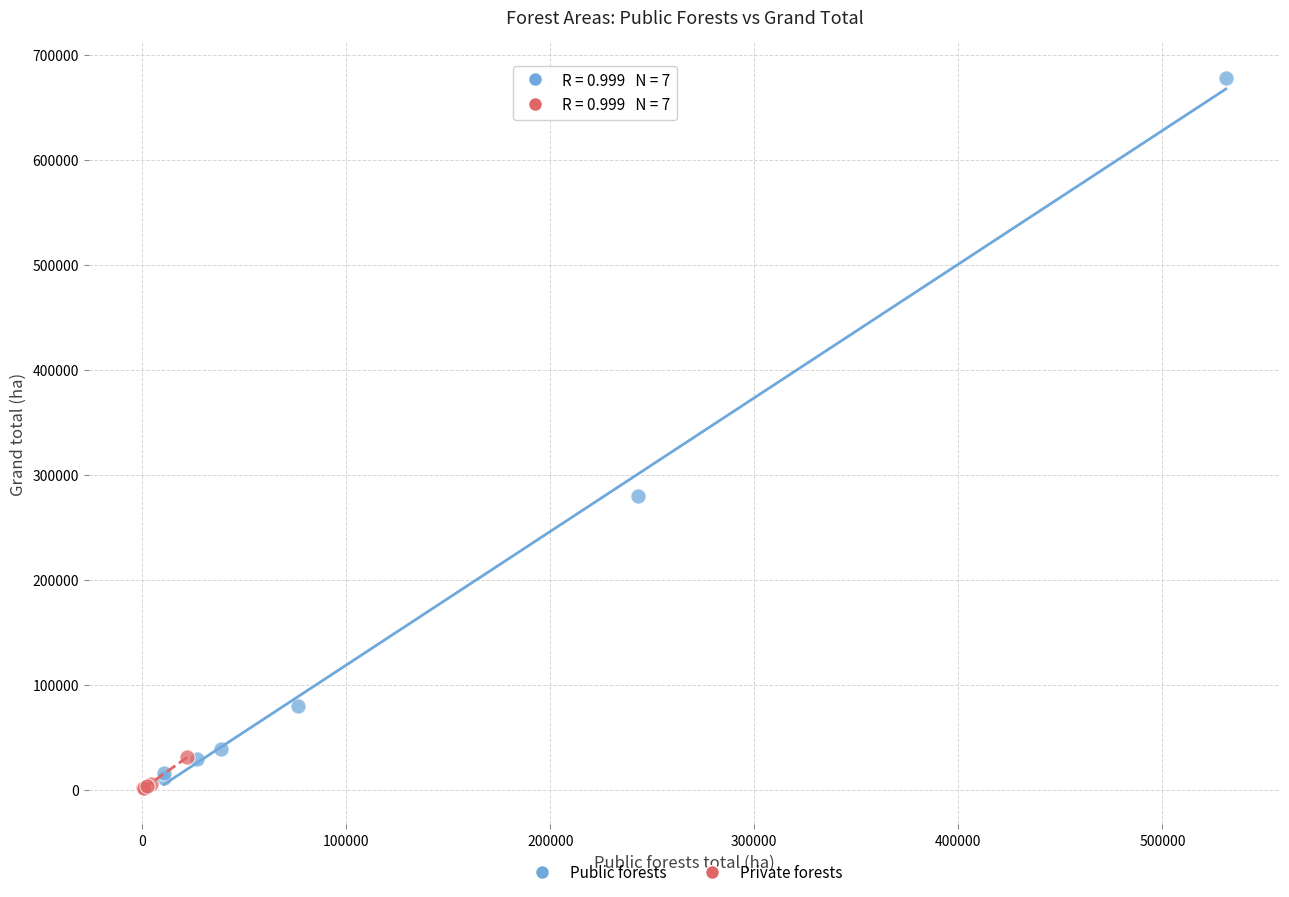

Which series contains the highest Y value?

Public forests